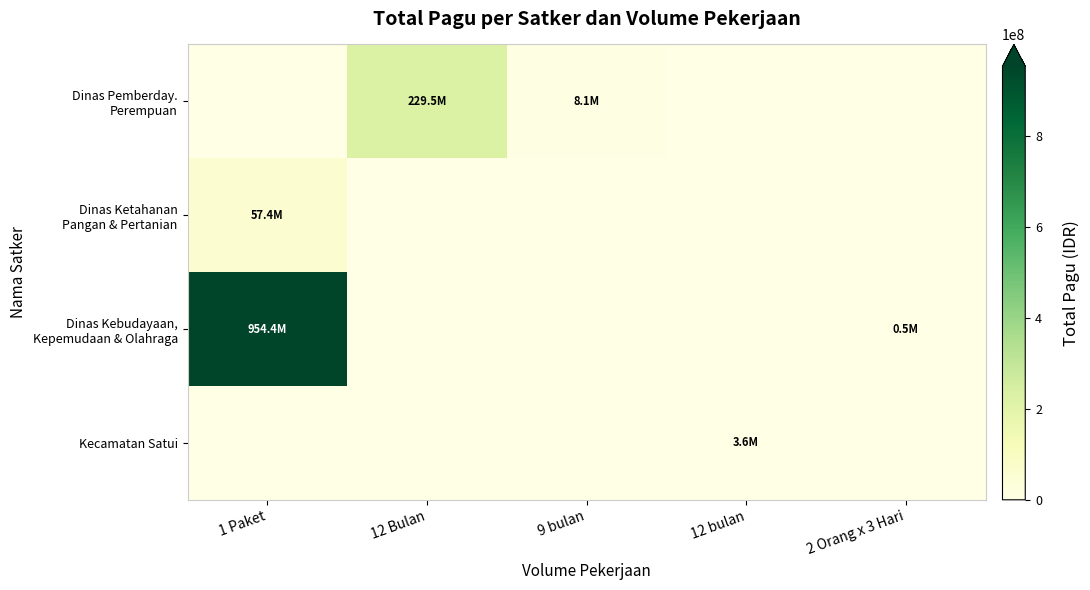

What is the greatest value displayed?

954449800